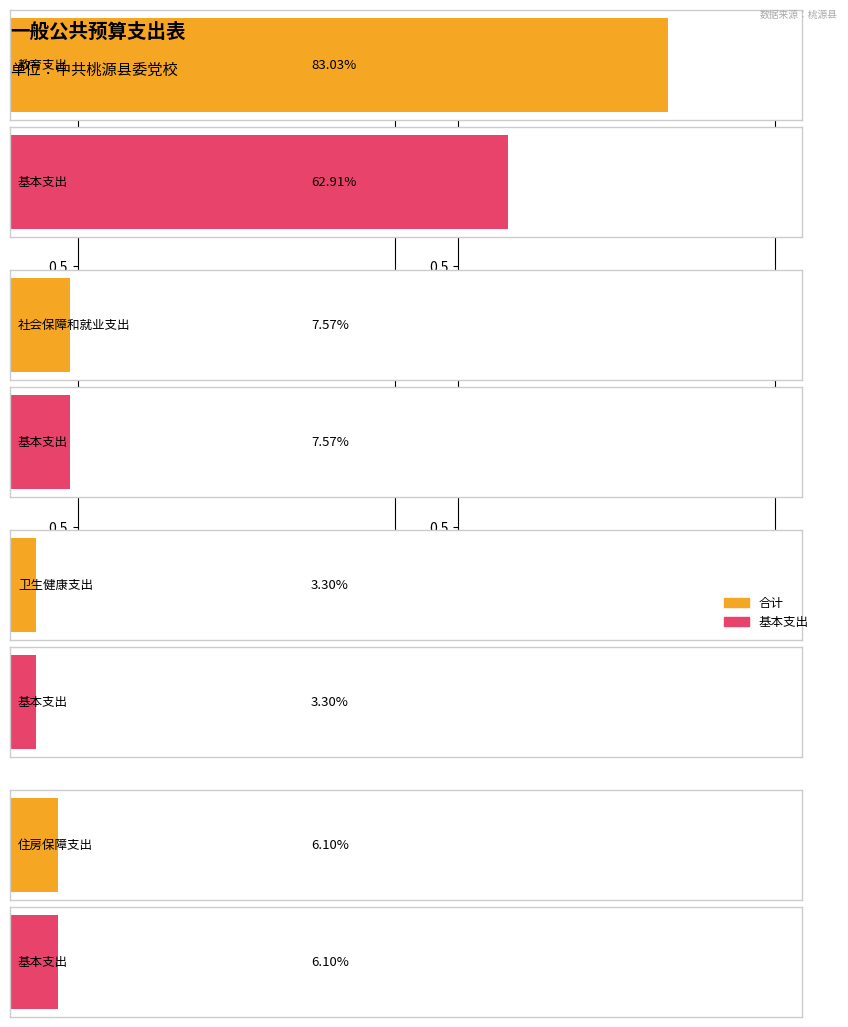

Is the value of 基本支出 at 社会保障和就业支出 greater than the value of 合计 at 教育支出?

No